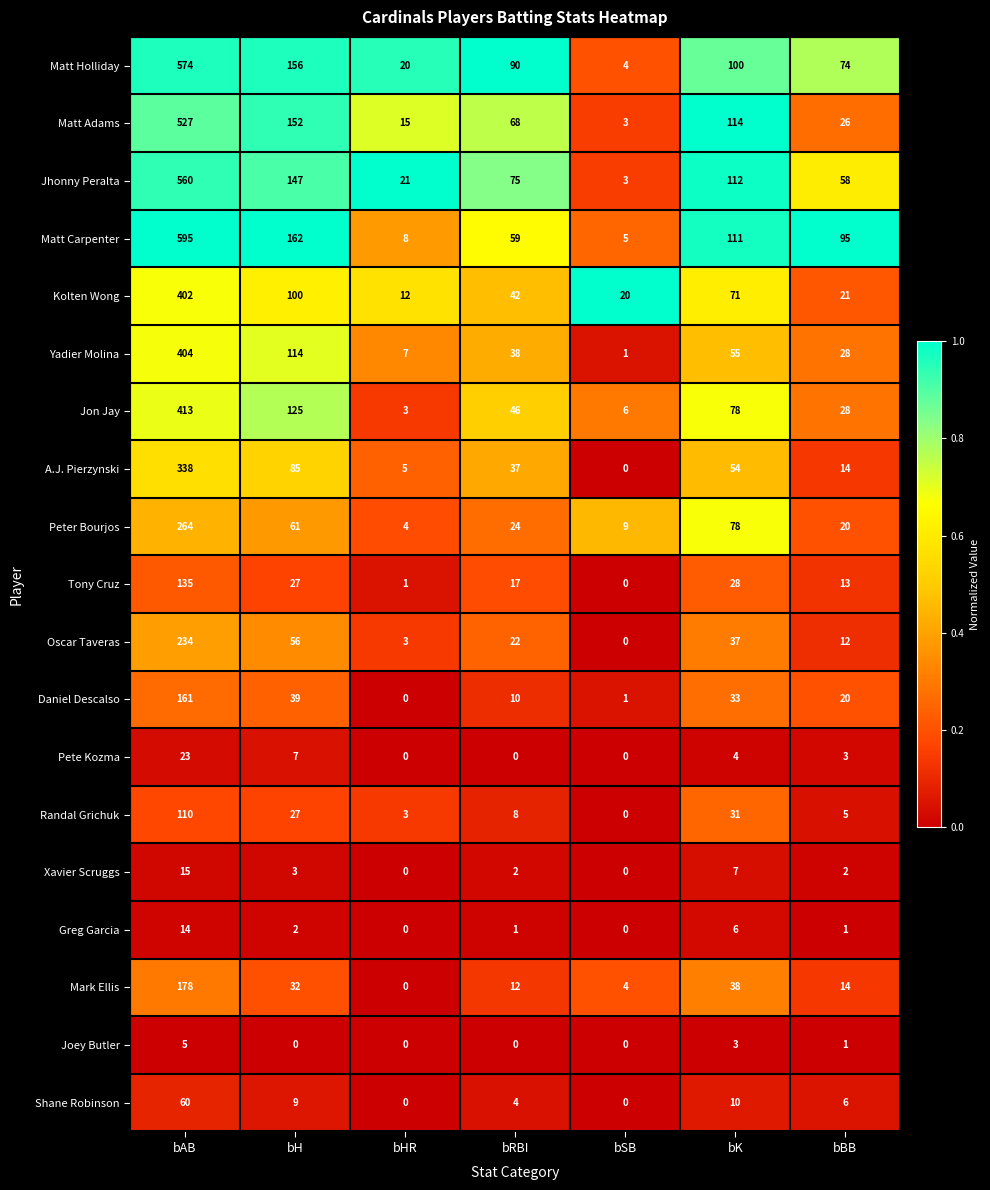

Which series has the widest spread of values?

Matt Carpenter